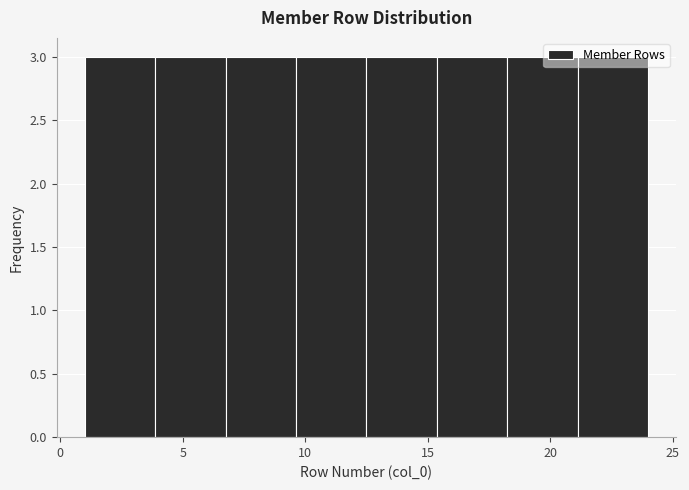

What is the height of the bar covering 12.5 to 15.5 on the x-axis? Neither the bar edges nor the heights are printed on the chart, so give them approximately, as read against the axes.

3